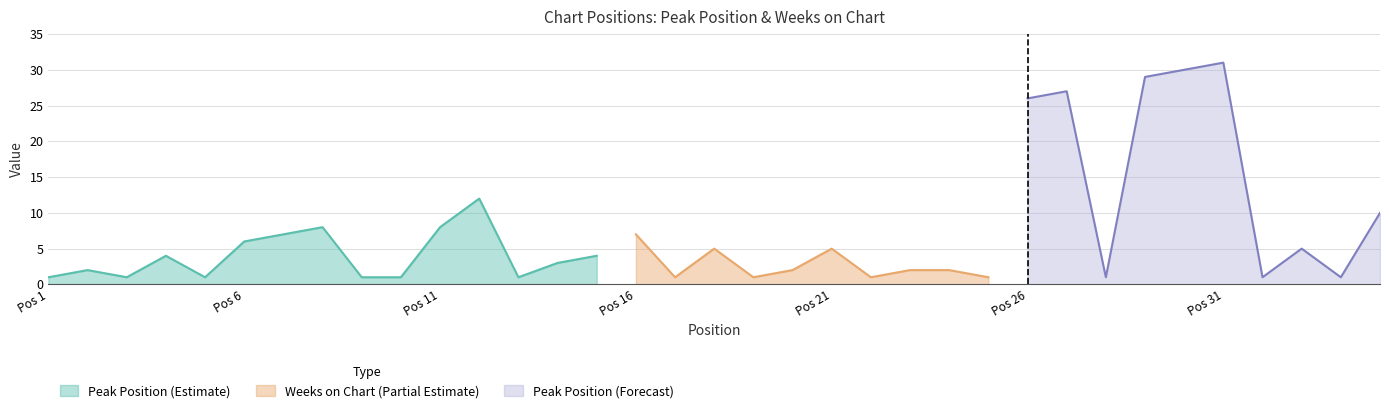

What is the approximate value of Peak Position at 27, to the nearest 10?

30